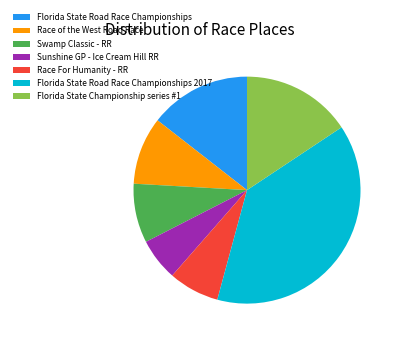

Is the sum of Florida State Road Race Championships 2017 and Race of the West Road Race greater than half?

No